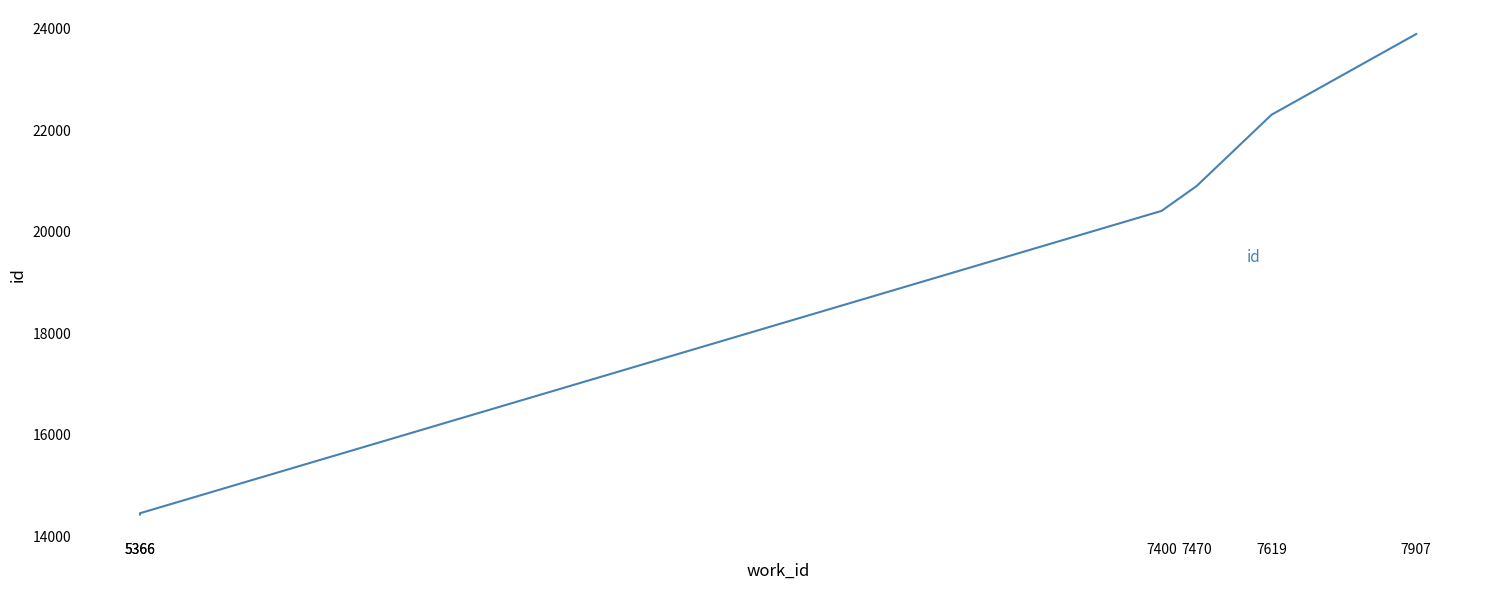

Approximately how many times larger is the value at 5366 compared to 7619?

0.6